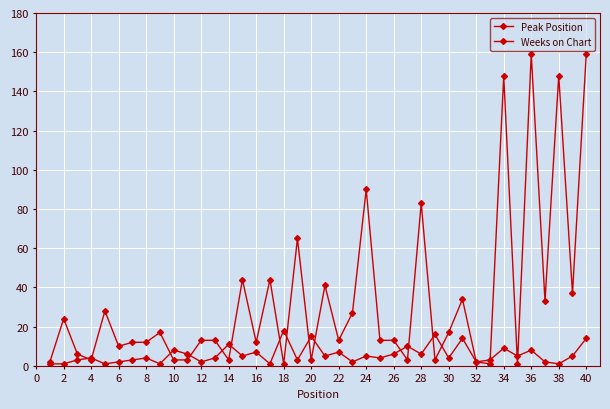

Which series has the widest spread of values?

Weeks on Chart